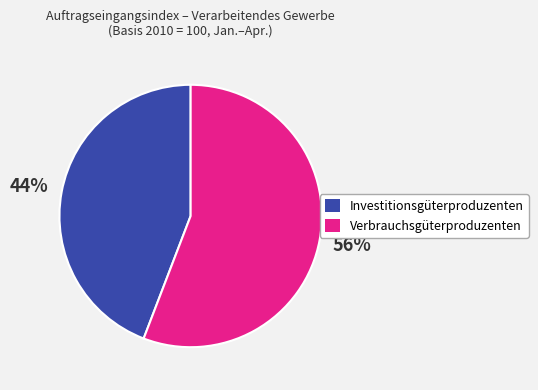

To the nearest percent, what is the average slice percentage?

50%